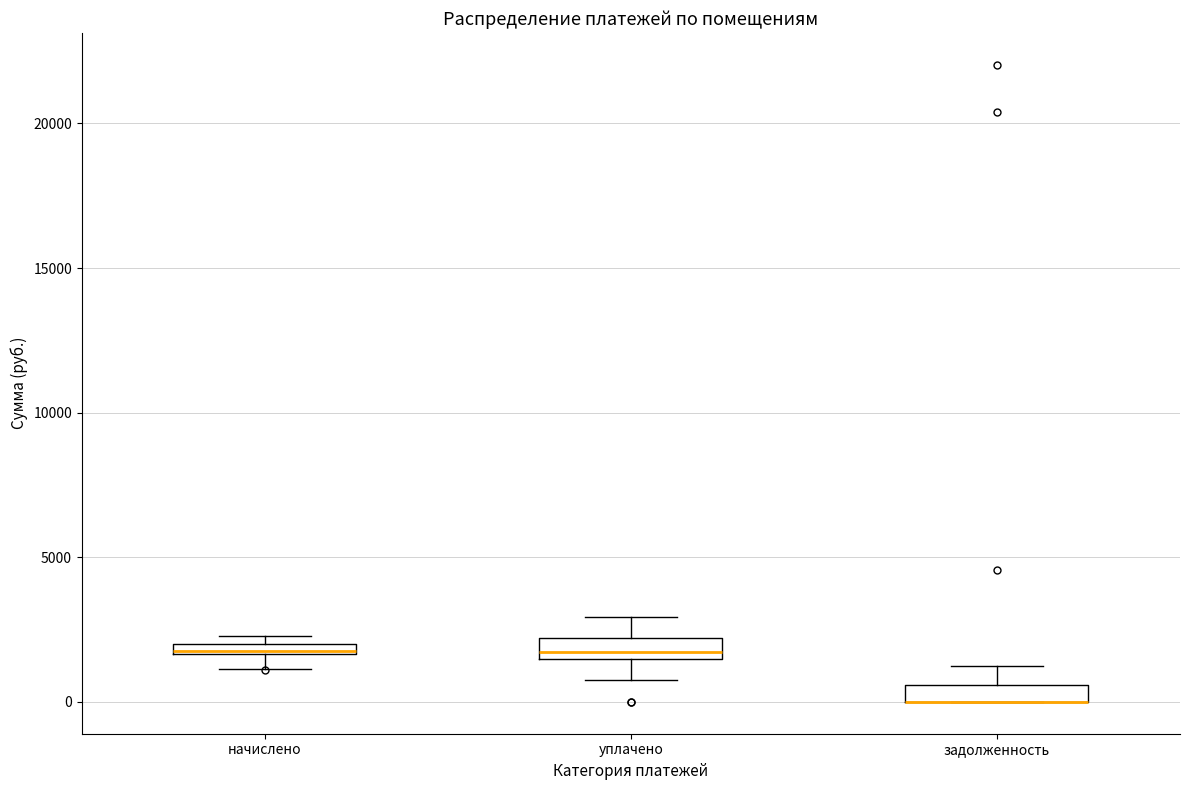

Where is the lower edge of the box for начислено on the y-axis? The values are not printed on the chart, so give them approximately, as read against the axis.

1500